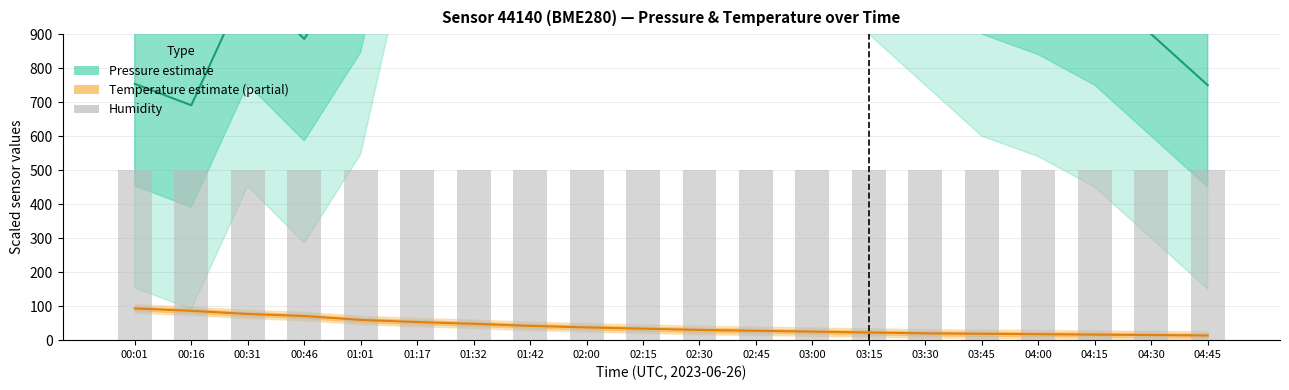

Reading left to right, what are all the values shown in this chart?

Pressure estimate: 753.9	690.9	1052.7	885.9	1146.6	1883.4	2190.9	2240.7	2100.0	2040.0	1950.0	1800.0	1650.0	1500.0	1350.0	1200.0	1140.0	1050.0	900.0	750.0
Temperature estimate: 93.3	86.2	77.0	71.0	59.5	53.2	48.0	42.0	37.5	33.8	30.0	27.5	25.0	22.5	20.0	18.8	17.5	16.2	15.0	13.8
Humidity (%): 500.0	500.0	500.0	500.0	500.0	500.0	500.0	500.0	500.0	500.0	500.0	500.0	500.0	500.0	500.0	500.0	500.0	500.0	500.0	500.0